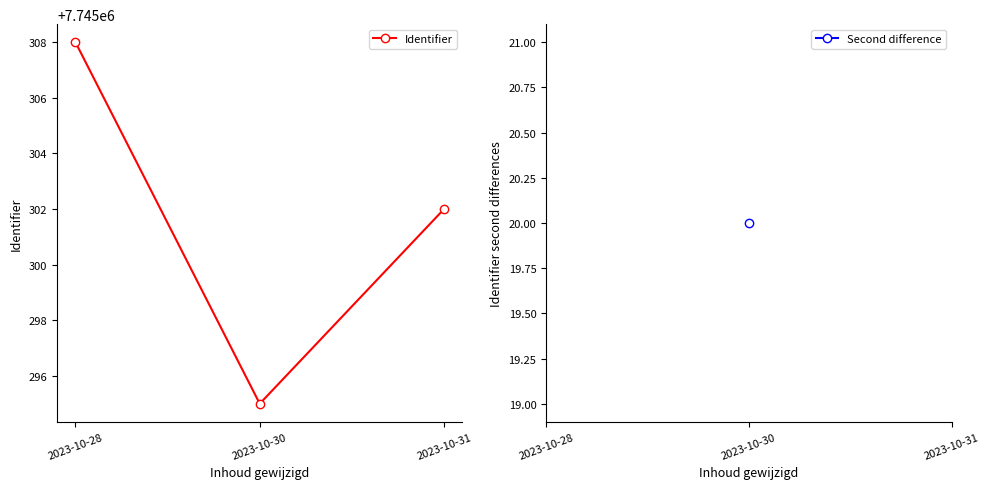

How many lines are shown in the chart?

1